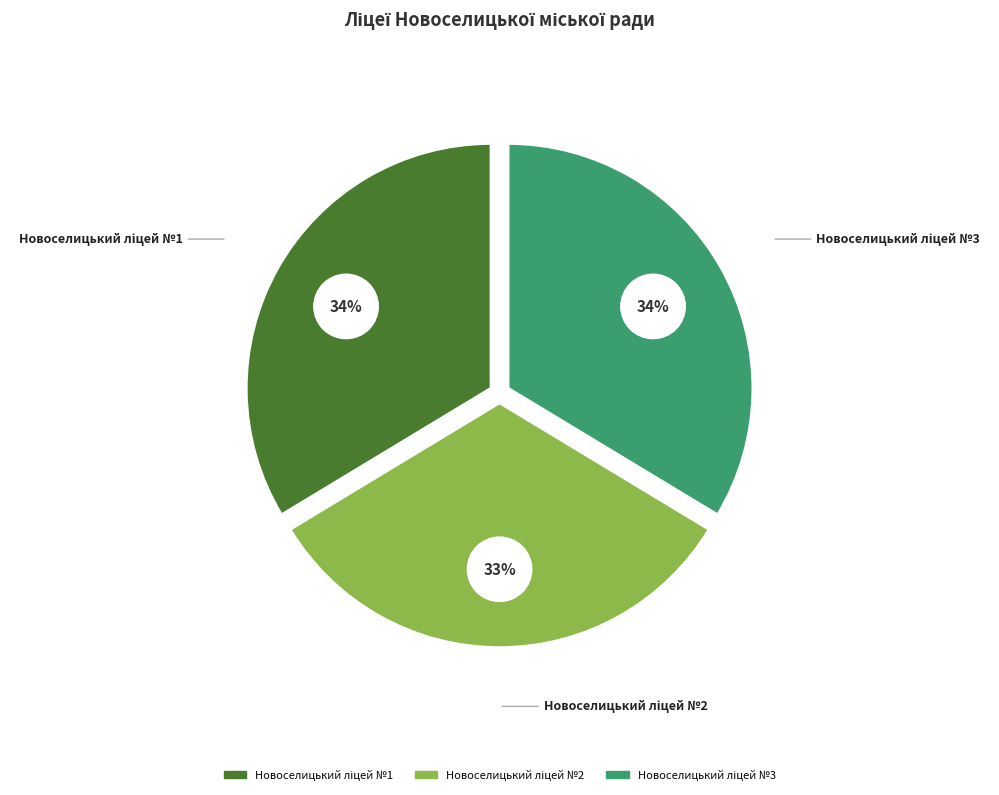

Which category has the smallest portion of the pie?

Новоселицький ліцей №2